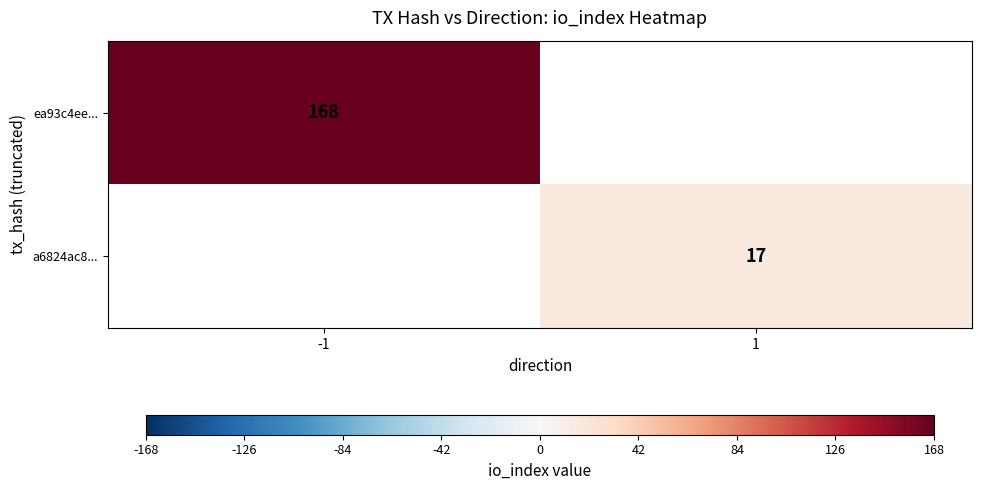

The ea93c4ee... series shows 168 at -1. True or false?

True